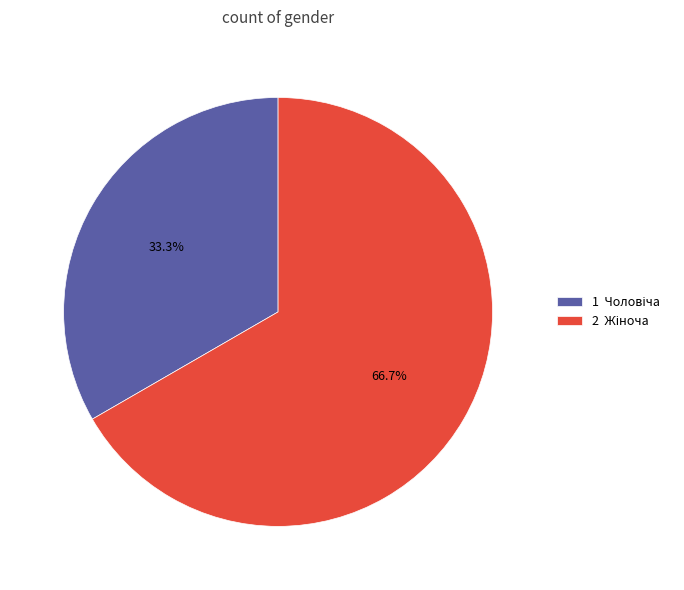

To the nearest percent, what is the average slice percentage?

50%